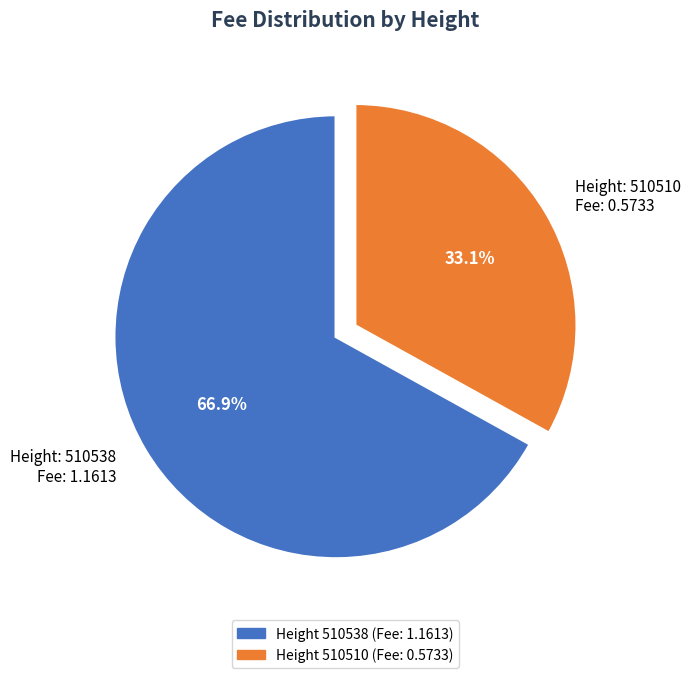

To the nearest percent, what is the difference between the largest and smallest slice percentages?

34%